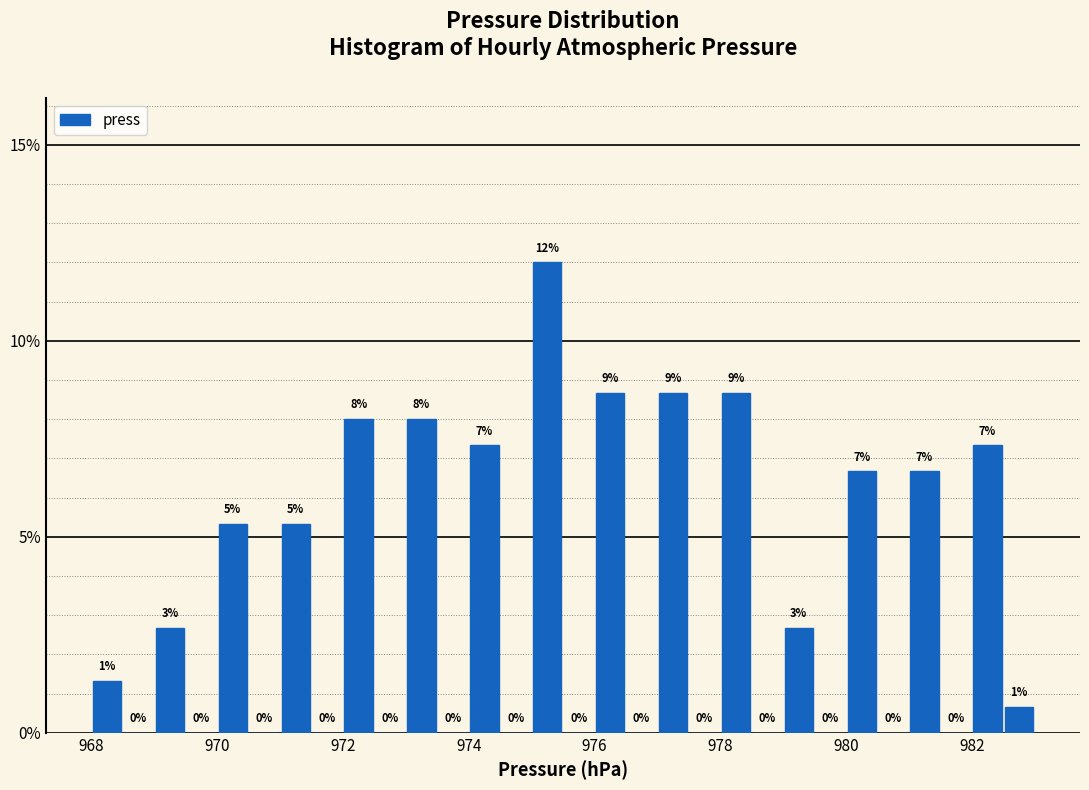

Read against the x-axis, roughly where is the centre of the tallest bar?

975.2